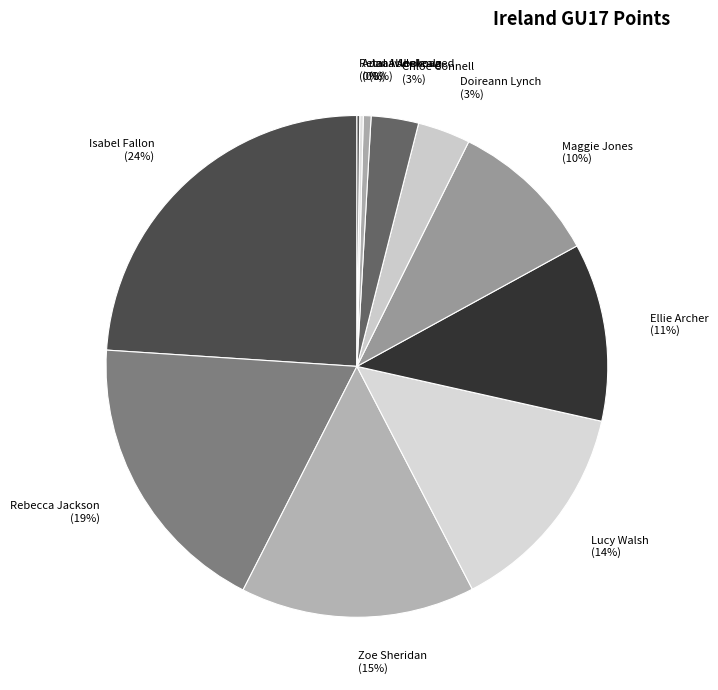

What percentage is the Rebecca Jackson (19%) slice, to the nearest percent?

19%